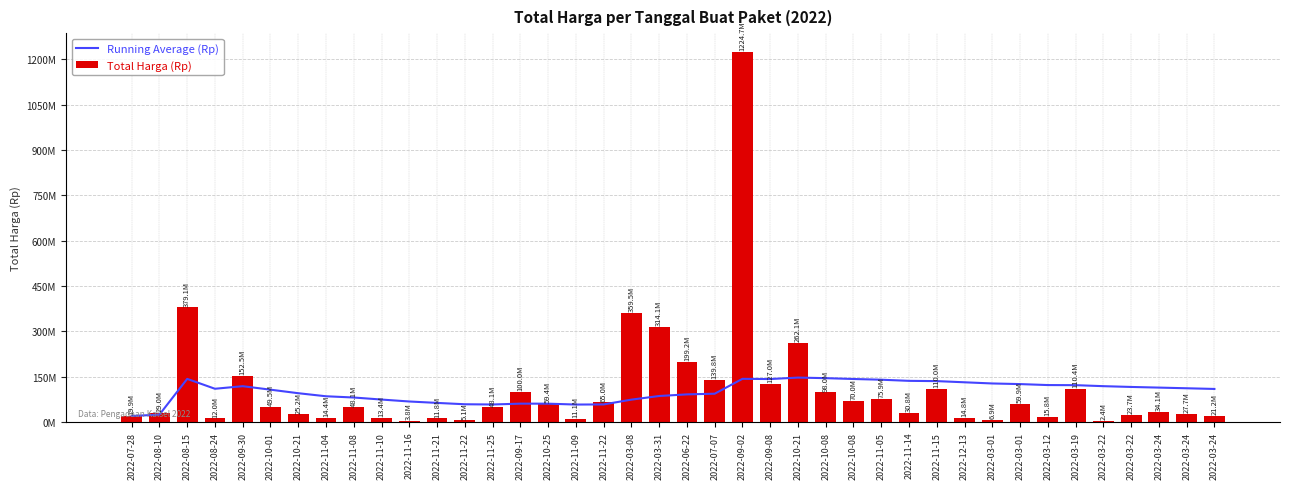

Is it true that Running Average (Rp) equals 67907909.1 at 2022-11-16?

True